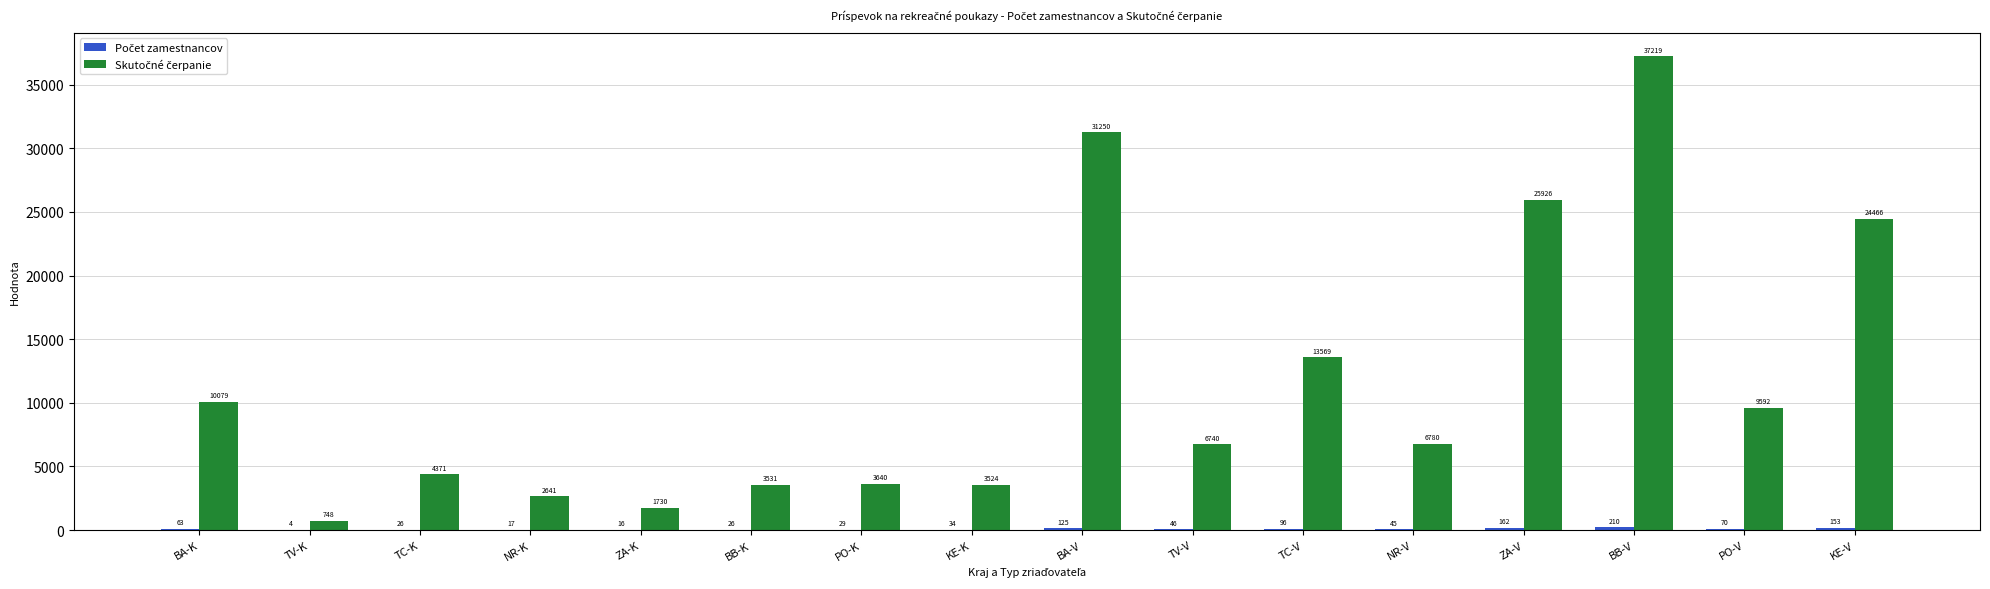

Are the bars grouped side by side (vs. stacked)?

Yes